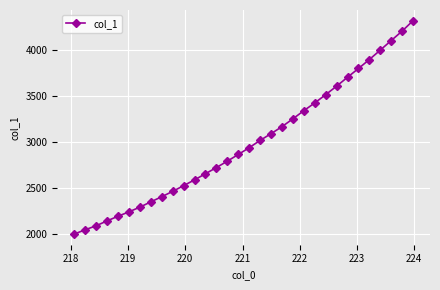

What is the value of the 2nd point from the left?

2046.3